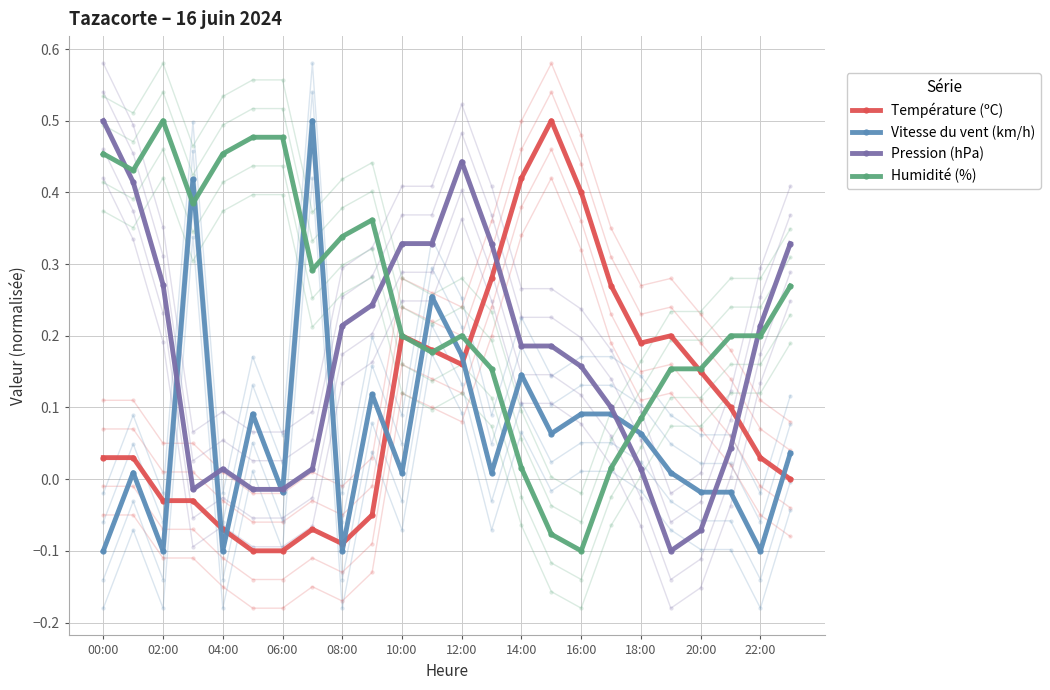

In Pression (hPa), how many points are higher than both neighbors (excluding endpoints)?

2